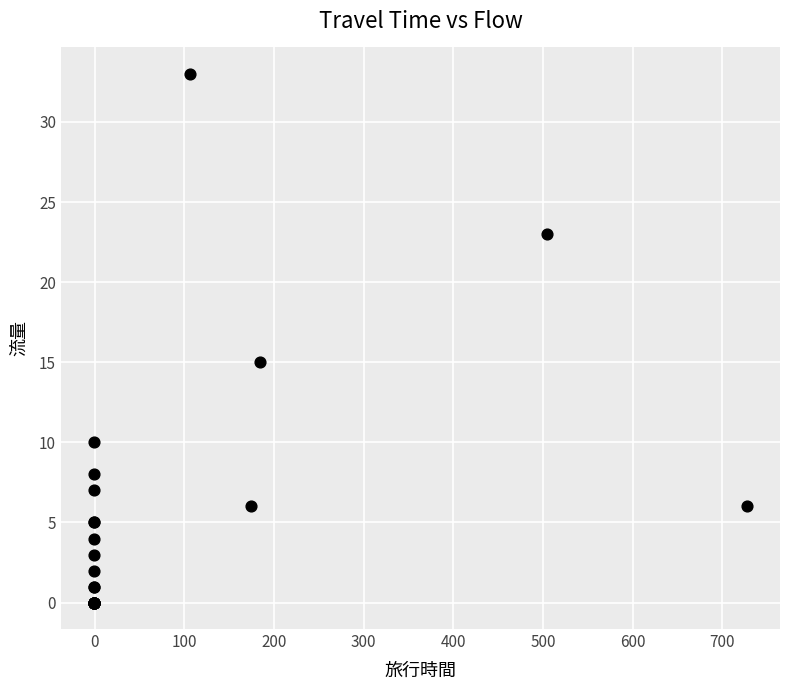

What Y value in the scatter plot is closest to 16?

15